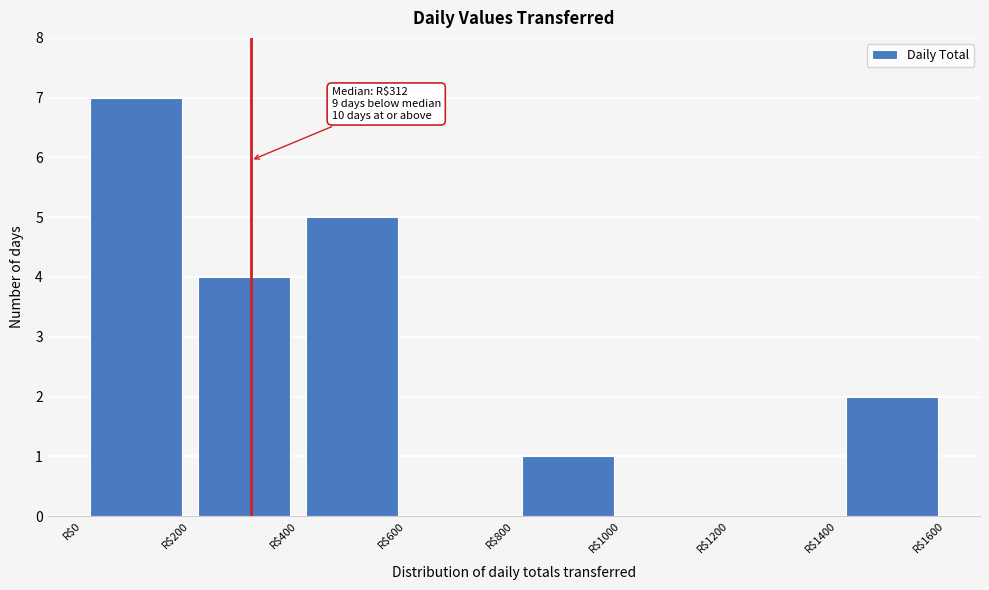

Over which range of the x-axis is the bar tallest?

0 to 200